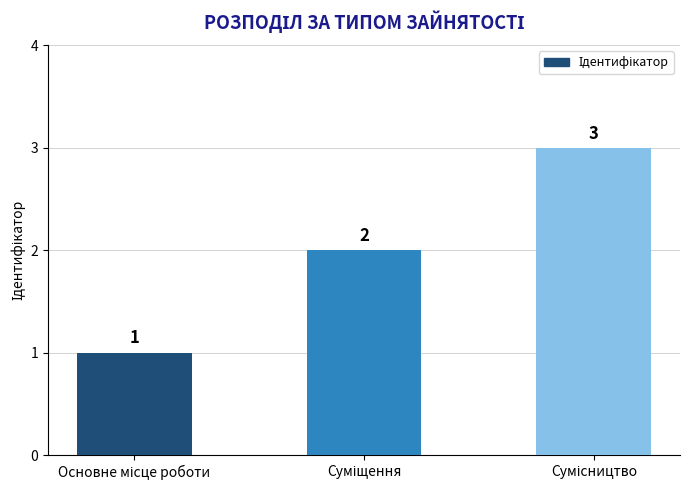

What is the value of the 2nd bar from the left?

2